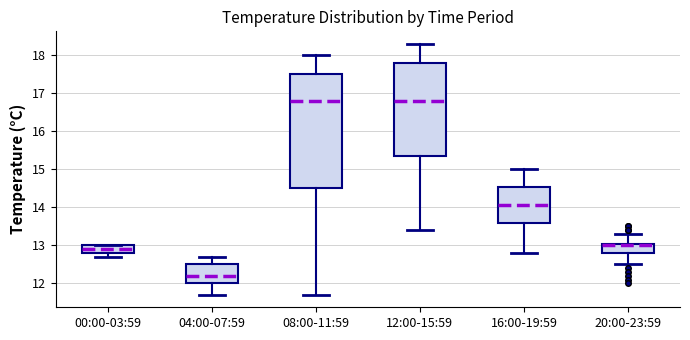

Reading left to right, read every box against the y-axis: the position of its median line, the range the box covers, and the ends of its whiskers. The values are not printed on the chart, so give them approximately, as read against the axis.

00:00-03:59: median 12.9, box 12.8 to 13.0, whiskers 12.7 to 13.0
04:00-07:59: median 12.2, box 12.0 to 12.5, whiskers 11.7 to 12.7
08:00-11:59: median 16.8, box 14.5 to 17.5, whiskers 11.7 to 18.0
12:00-15:59: median 16.8, box 15.4 to 17.8, whiskers 13.4 to 18.3
16:00-19:59: median 14.1, box 13.6 to 14.5, whiskers 12.8 to 15.0
20:00-23:59: median 13.0 (drawn on the box's upper edge), box 12.8 to 13.0, whiskers 12.5 to 13.3